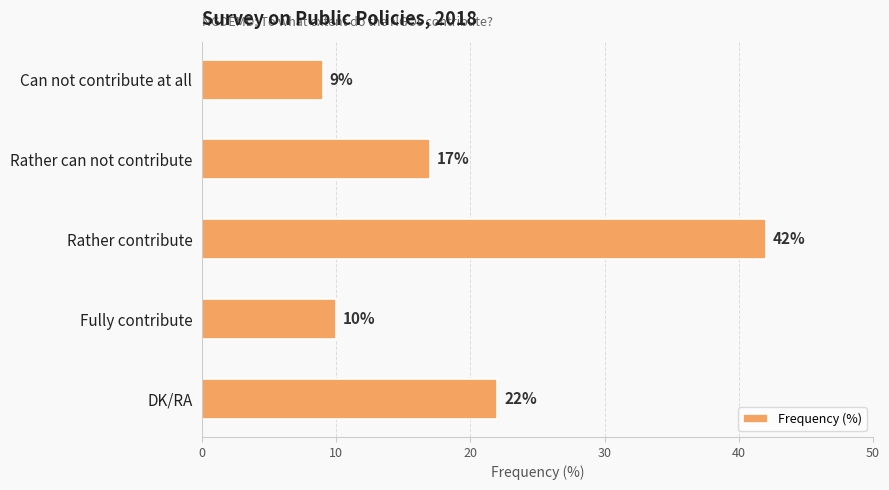

Are the bars horizontal?

Yes